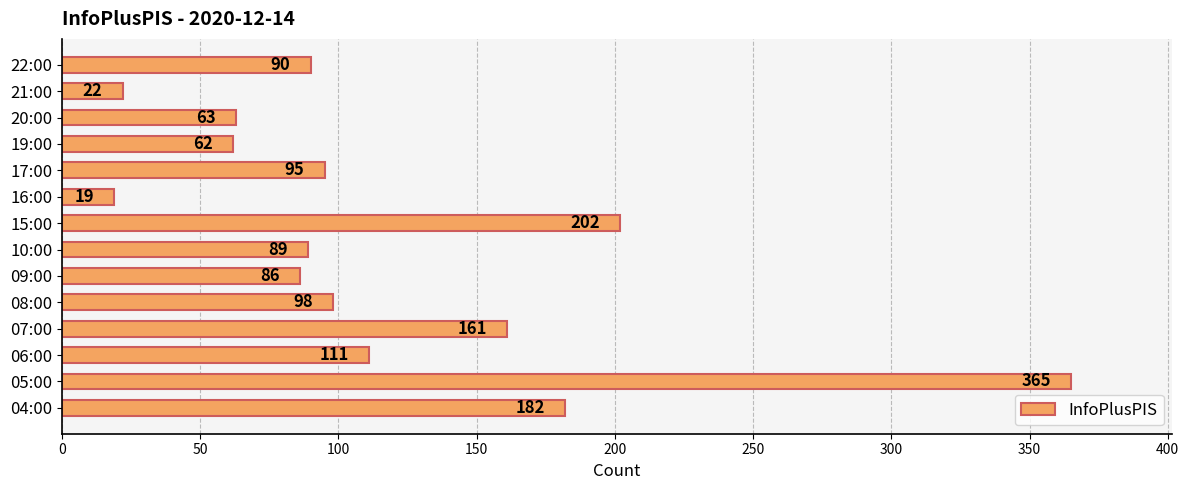

List the labels in order of value, largest first.

05:00, 15:00, 04:00, 07:00, 06:00, 08:00, 17:00, 22:00, 10:00, 09:00, 20:00, 19:00, 21:00, 16:00